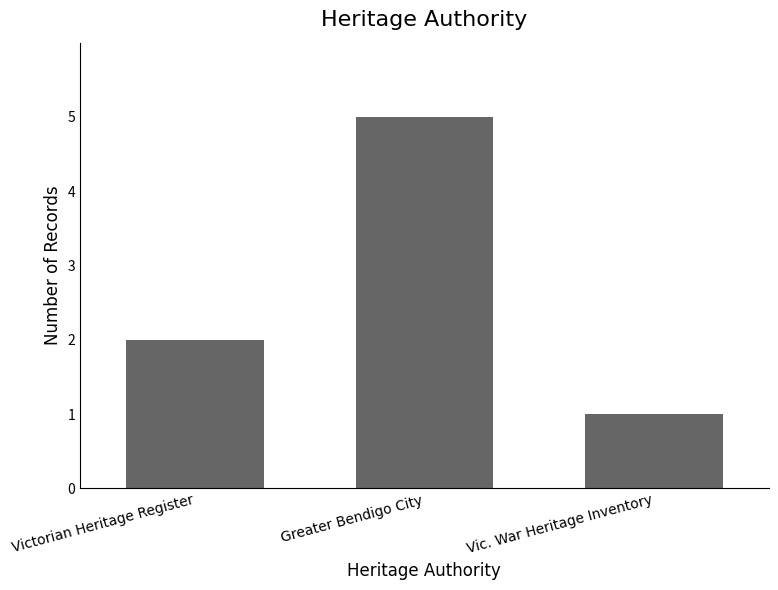

Rank the categories by value from lowest to highest.

Vic. War Heritage Inventory, Victorian Heritage Register, Greater Bendigo City